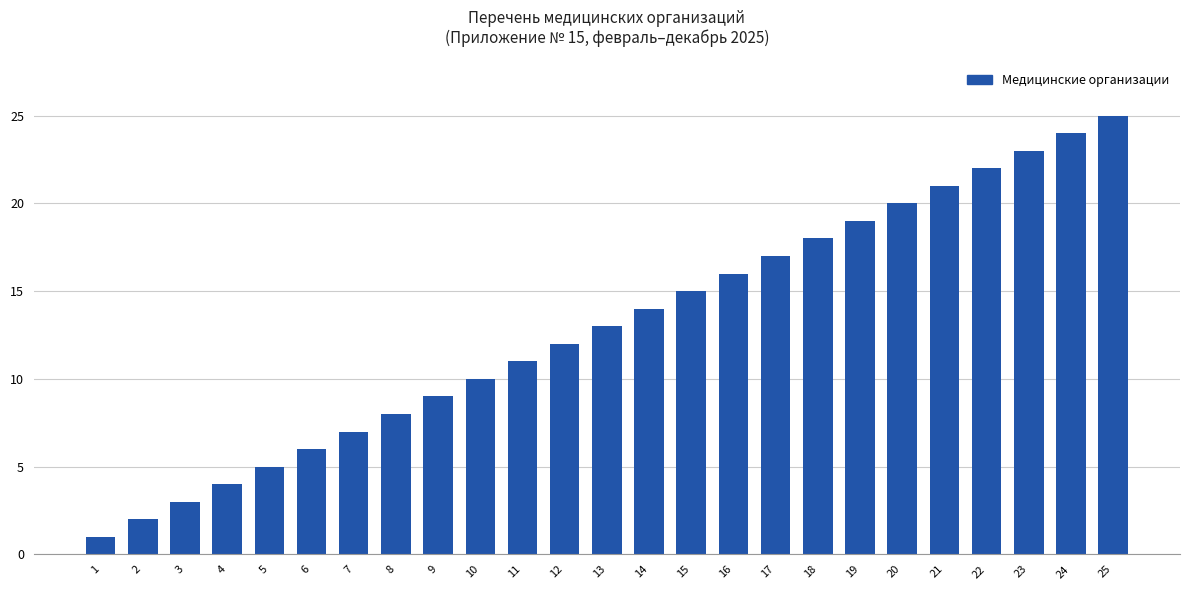

What is the change in value from 3 to 9?

+6